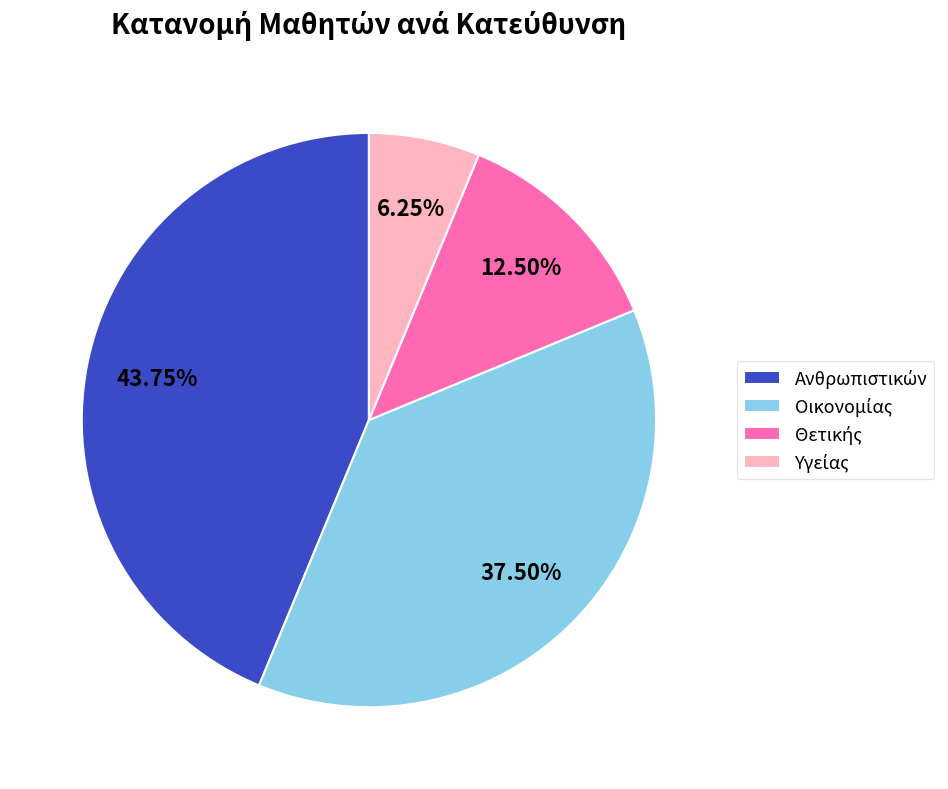

How many segments does this pie chart have?

4